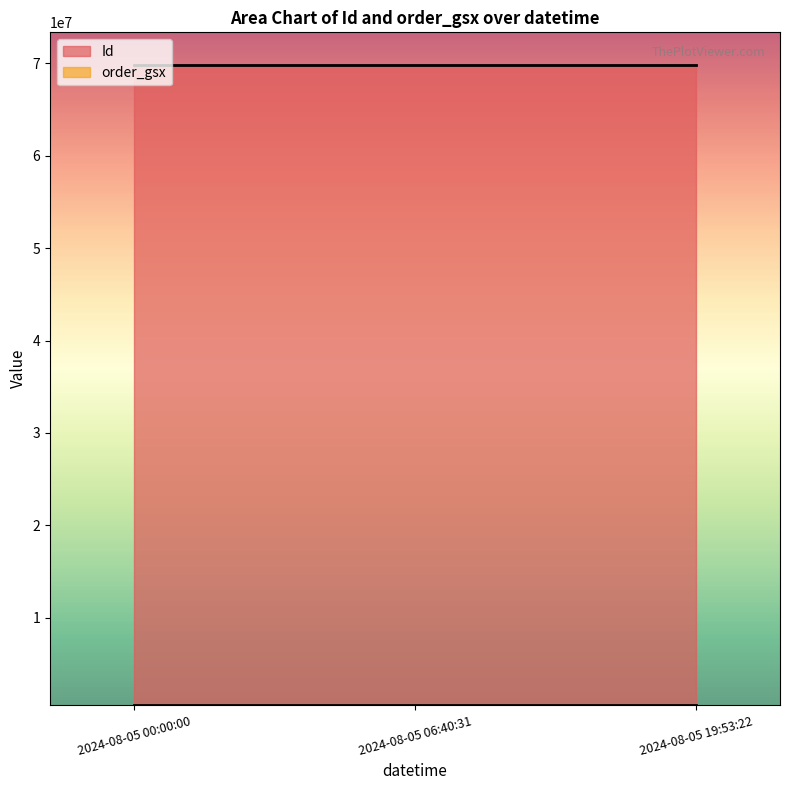

Rank the series at 2024-08-05 00:00:00 from lowest to highest value.

order_gsx, Id